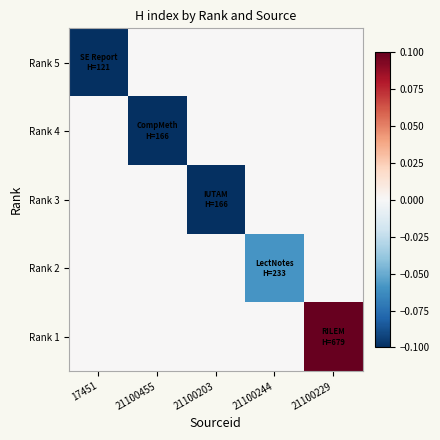

Reading right to left, extract all data points from this chart.

Rank 5: 21100229=0.0	21100244=0.0	21100203=0.0	21100455=0.0	17451=-0.2
Rank 4: 21100229=0.0	21100244=0.0	21100203=0.0	21100455=-0.2	17451=0.0
Rank 3: 21100229=0.0	21100244=0.0	21100203=-0.2	21100455=0.0	17451=0.0
Rank 2: 21100229=0.0	21100244=-0.1	21100203=0.0	21100455=0.0	17451=0.0
Rank 1: 21100229=0.6	21100244=0.0	21100203=0.0	21100455=0.0	17451=0.0